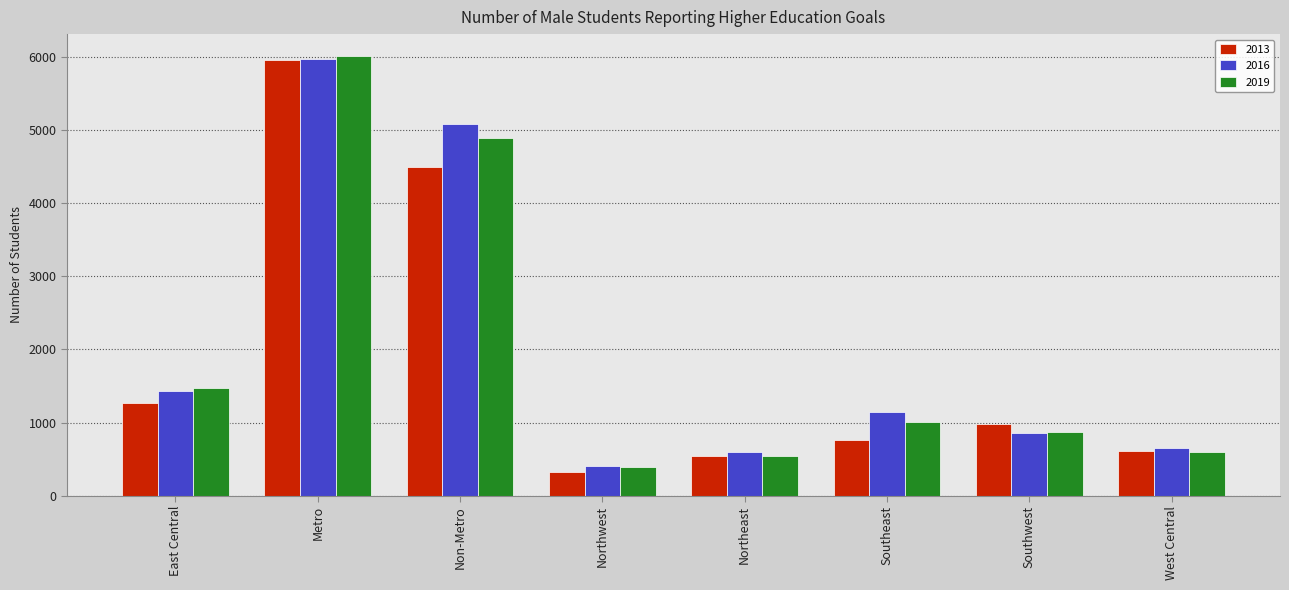

The value of 2019 at Southwest is 377. True or false?

False